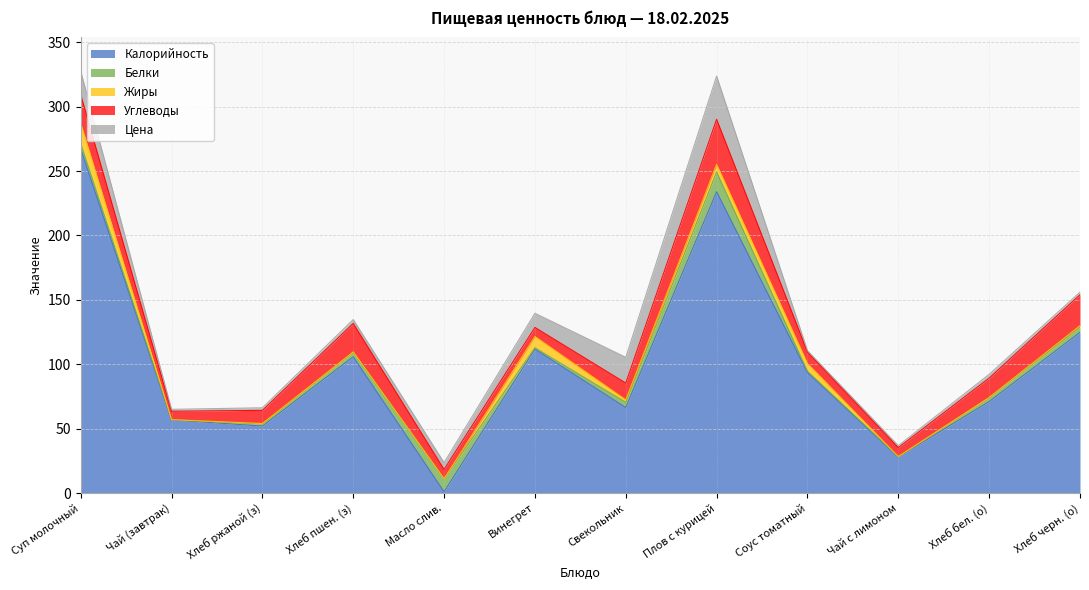

The value of Углеводы at Цена is 10.8. True or false?

False